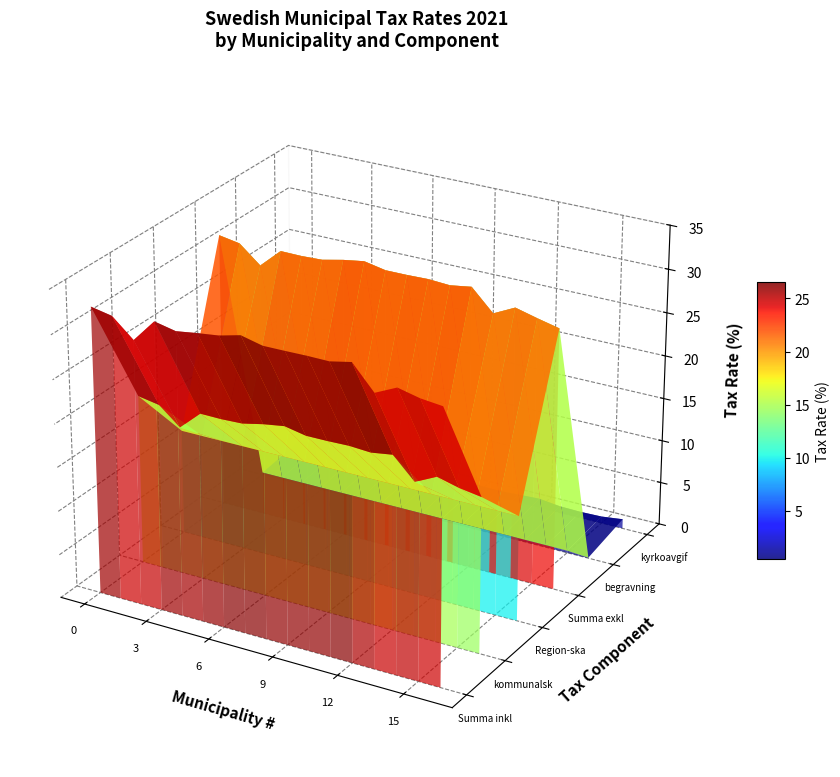

Which series has the widest spread of values?

kommunalskatt